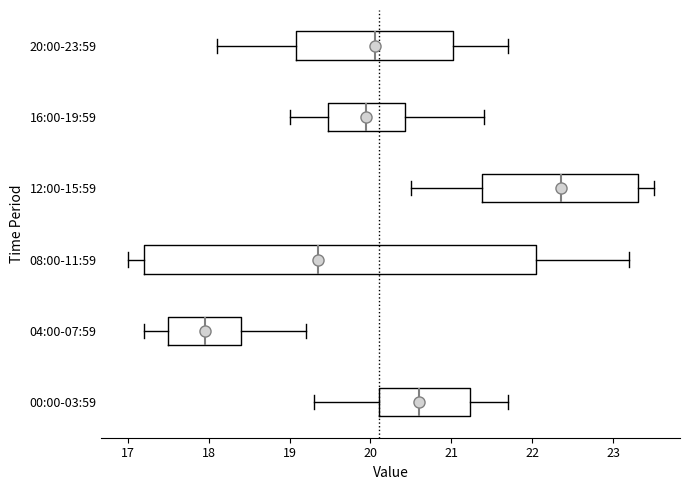

Which box's median line is the furthest to the right?

12:00-15:59